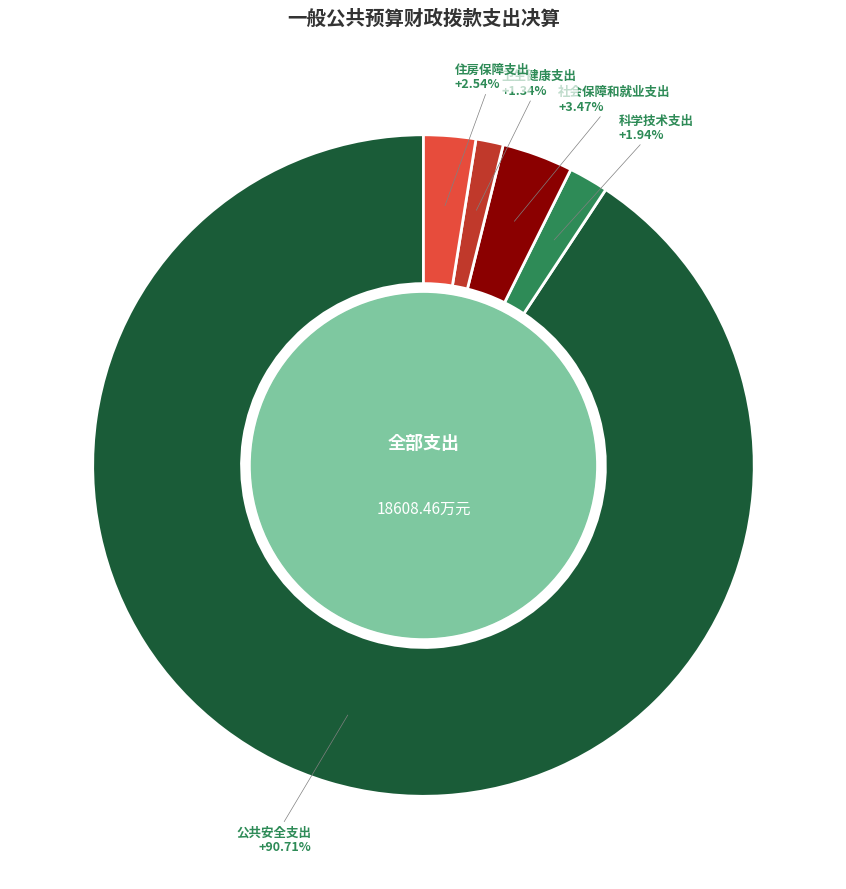

How many segments does this pie chart have?

5